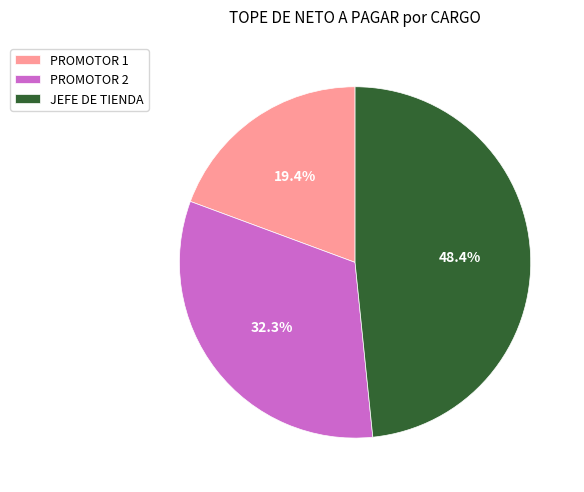

To the nearest percent, what is the average slice percentage?

33%